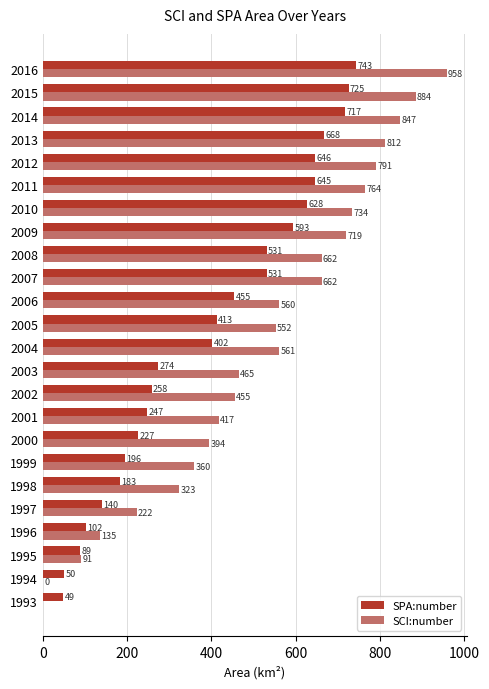

What is the sum of all SPA:number values?

9511.6